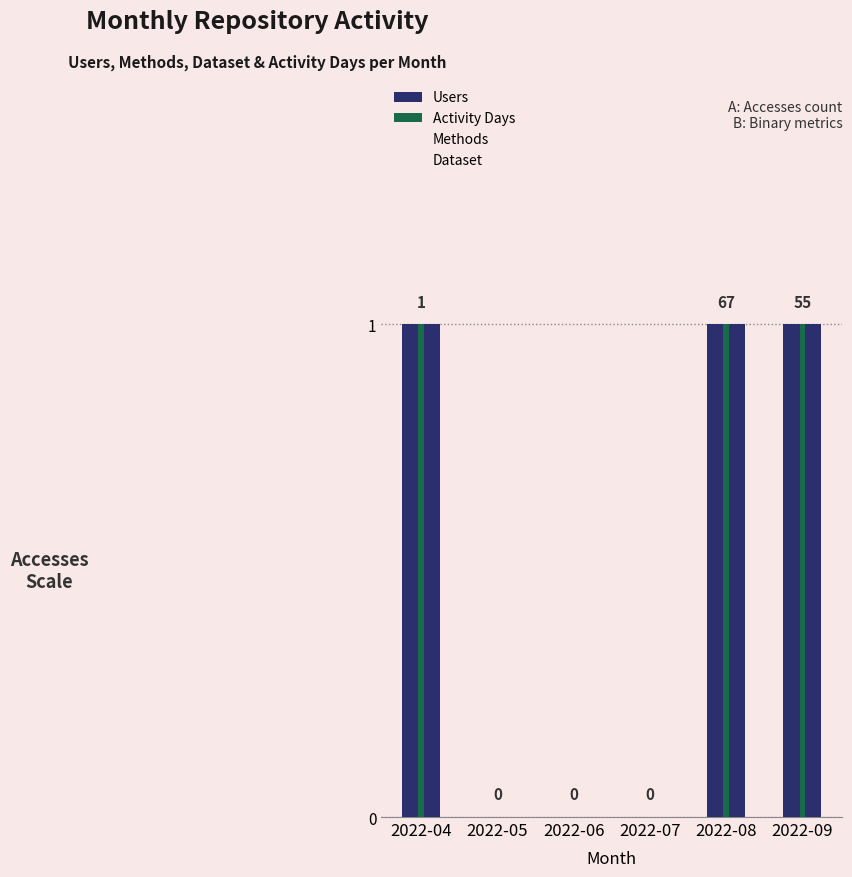

Is it true that Methods equals 0 at 2022-05?

True